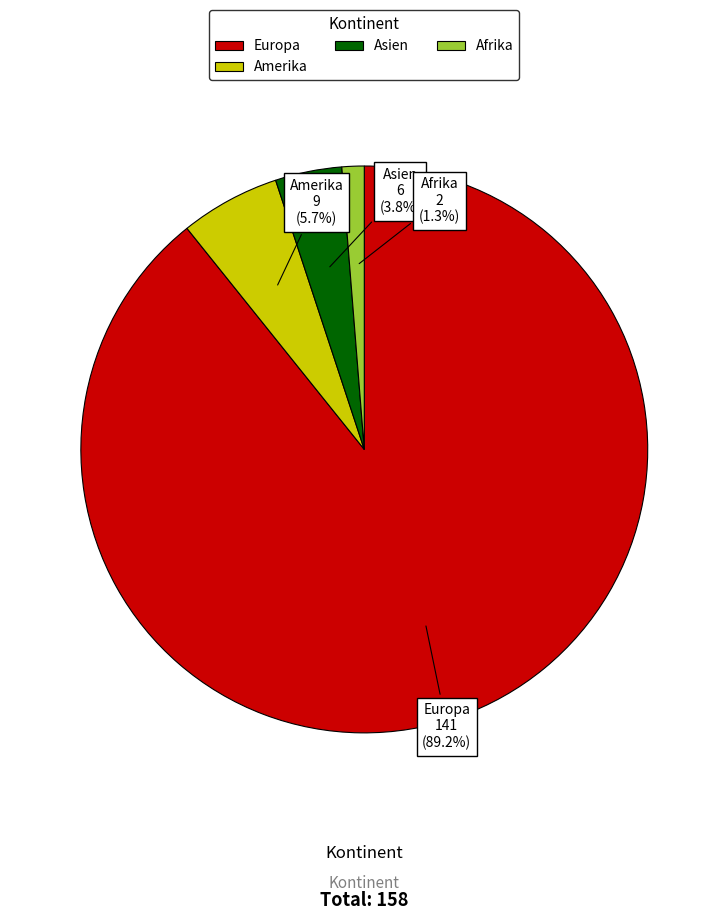

Which category has the smallest portion of the pie?

Afrika